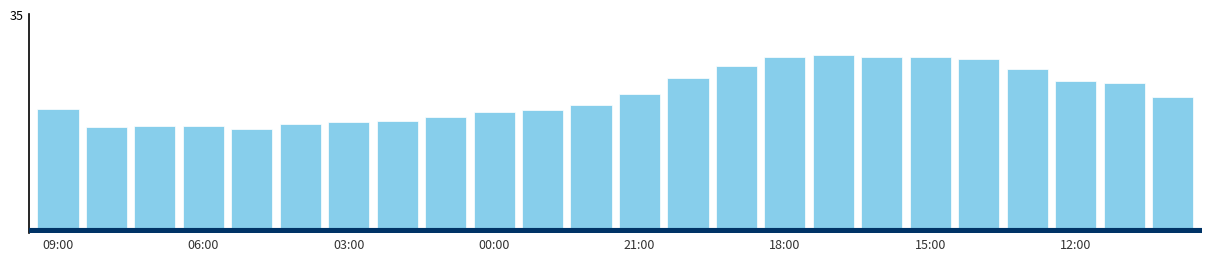

At which label does the data first exceed 21?

21:00